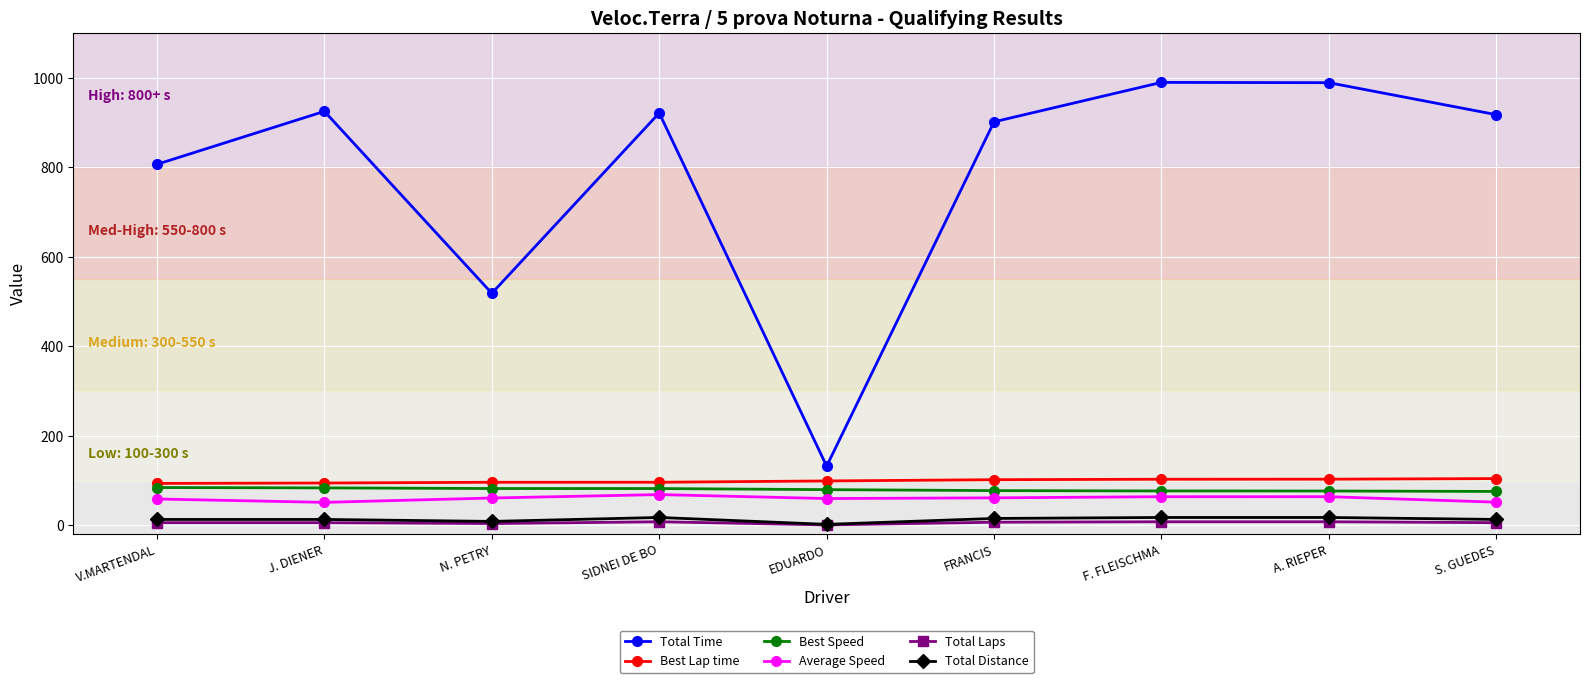

True or false: Total Laps and Average Speed cross at least once.

False